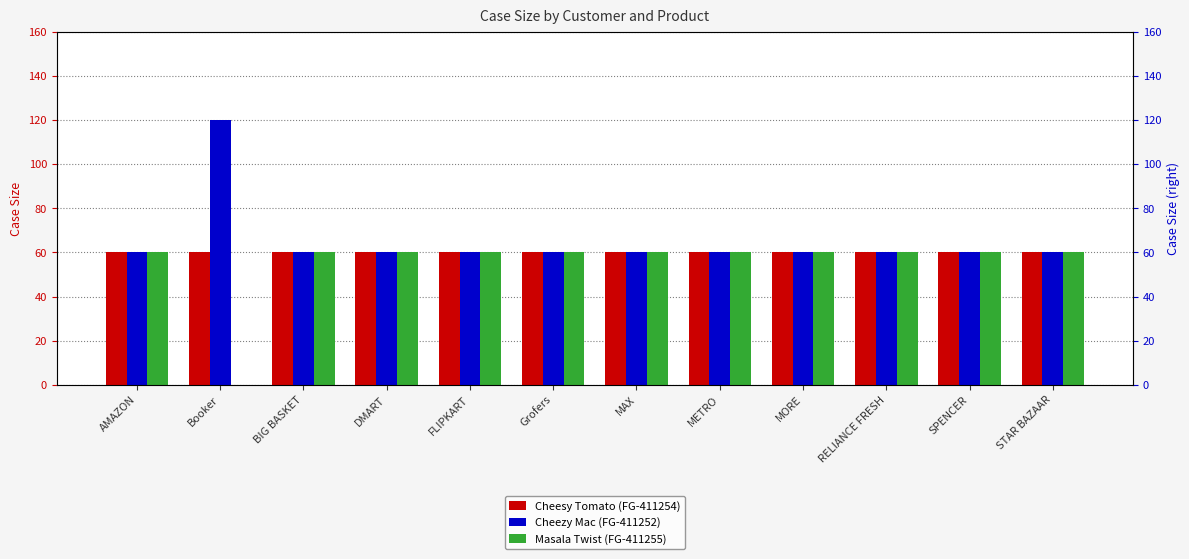

List the series in order of their peak value, highest first.

Cheezy Mac (FG-411252), Cheesy Tomato (FG-411254), Masala Twist (FG-411255)